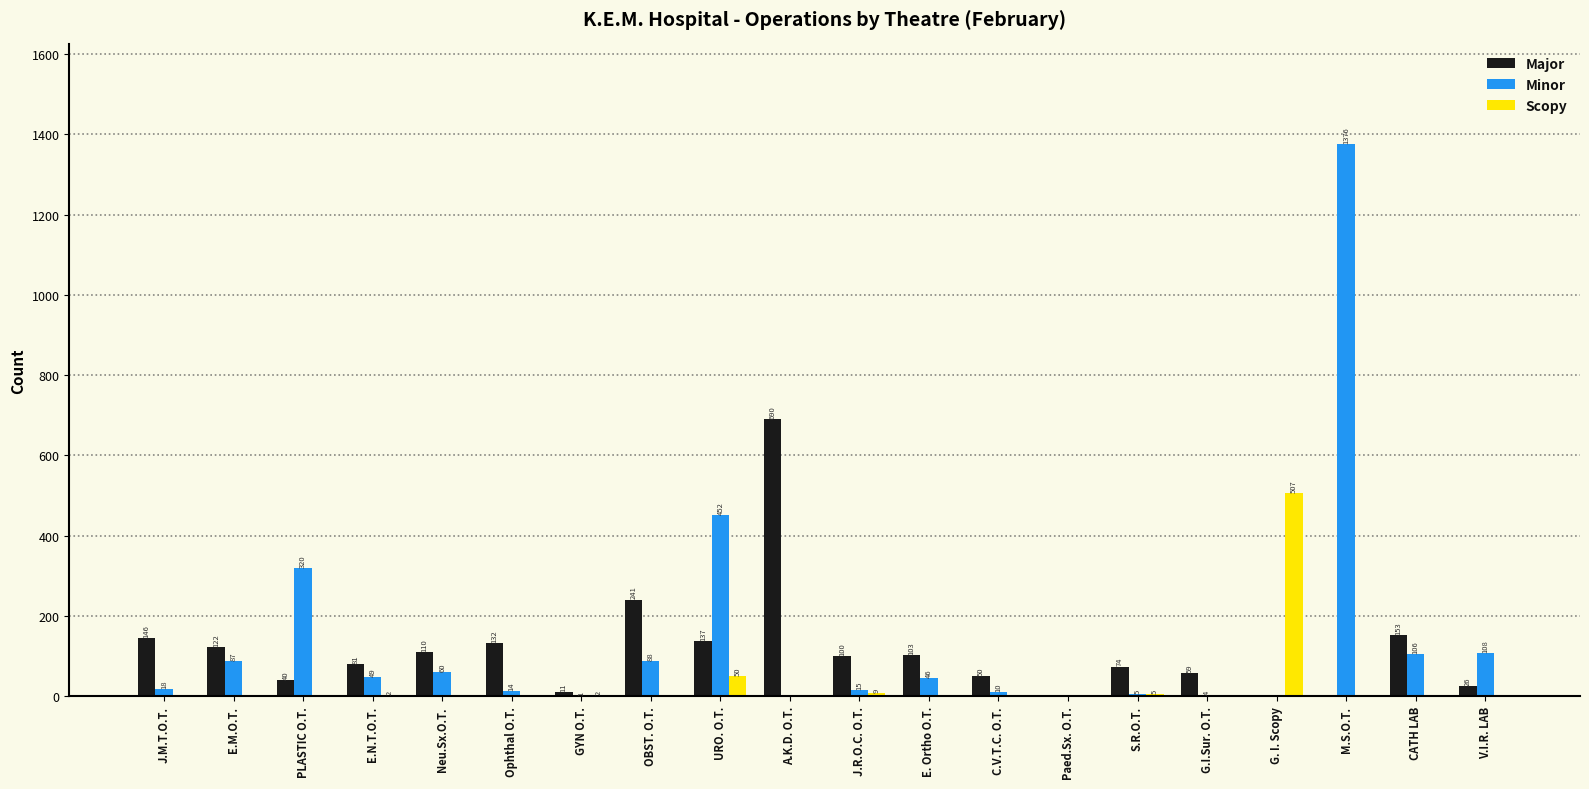

Reading left to right, transcribe all the data shown in this chart.

Major: J.M.T.O.T.=146	E.M.O.T.=122	PLASTIC O.T.=40	E.N.T.O.T.=81	Neu.Sx.O.T.=110	Ophthal O.T.=132	GYN O.T.=11	OBST. O.T.=241	URO. O.T.=137	A.K.D. O.T.=690	J.R.O.C. O.T.=100	E. Ortho O.T.=103	C.V.T.C. O.T.=50	Paed.Sx. O.T.=0	S.R.O.T.=74	G.I.Sur. O.T.=59	G. I. Scopy=0	M.S.O.T.=0	CATH LAB=153	V.I.R. LAB=26
Minor: J.M.T.O.T.=18	E.M.O.T.=87	PLASTIC O.T.=320	E.N.T.O.T.=49	Neu.Sx.O.T.=60	Ophthal O.T.=14	GYN O.T.=1	OBST. O.T.=88	URO. O.T.=452	A.K.D. O.T.=0	J.R.O.C. O.T.=15	E. Ortho O.T.=46	C.V.T.C. O.T.=10	Paed.Sx. O.T.=0	S.R.O.T.=5	G.I.Sur. O.T.=4	G. I. Scopy=0	M.S.O.T.=1376	CATH LAB=106	V.I.R. LAB=108
Scopy: J.M.T.O.T.=0	E.M.O.T.=0	PLASTIC O.T.=0	E.N.T.O.T.=2	Neu.Sx.O.T.=0	Ophthal O.T.=0	GYN O.T.=2	OBST. O.T.=0	URO. O.T.=50	A.K.D. O.T.=0	J.R.O.C. O.T.=9	E. Ortho O.T.=0	C.V.T.C. O.T.=0	Paed.Sx. O.T.=0	S.R.O.T.=5	G.I.Sur. O.T.=0	G. I. Scopy=507	M.S.O.T.=0	CATH LAB=0	V.I.R. LAB=0